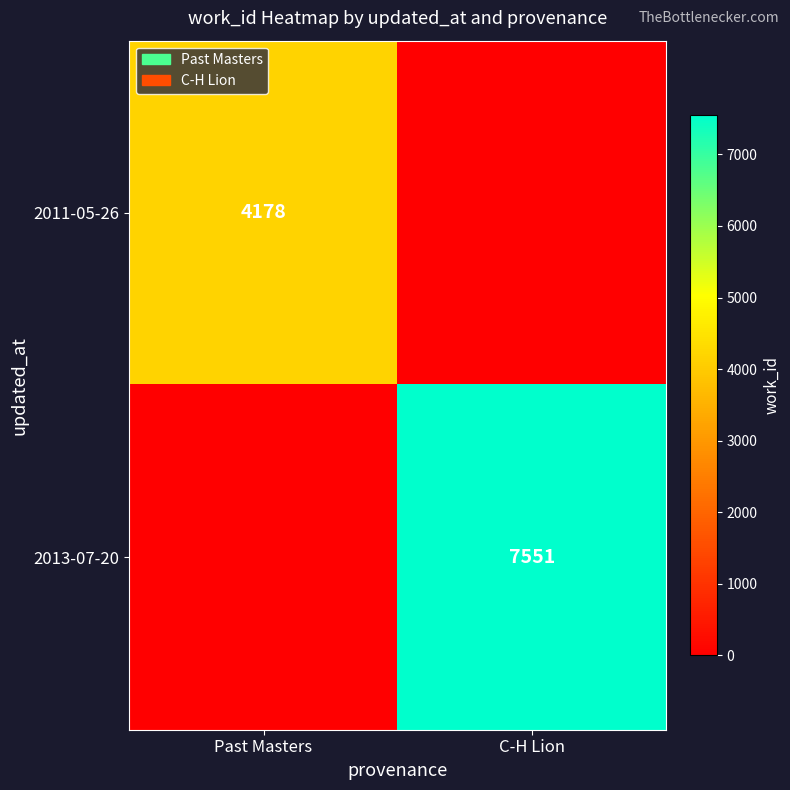

The value of 2011-05-26 at Past Masters is 1369. True or false?

False